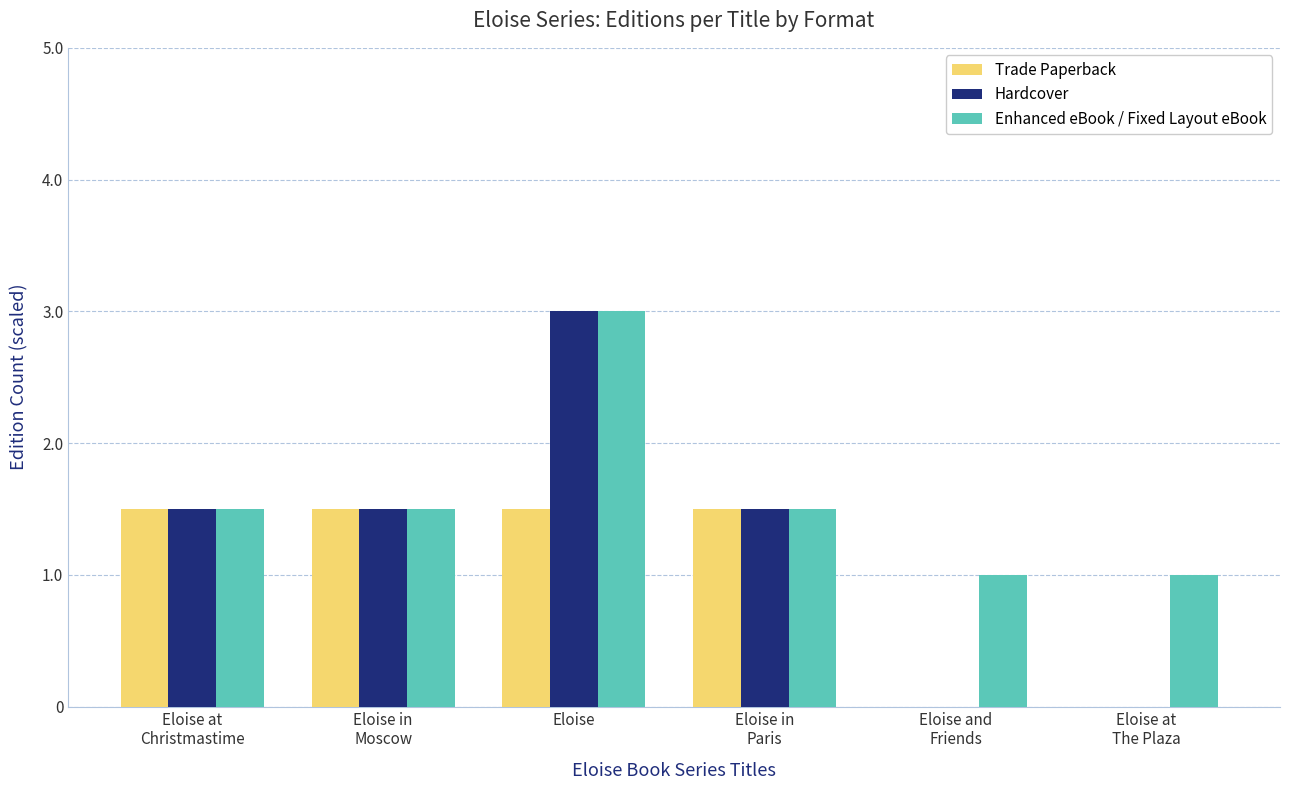

What is the sum of all Trade Paperback values?

6.0